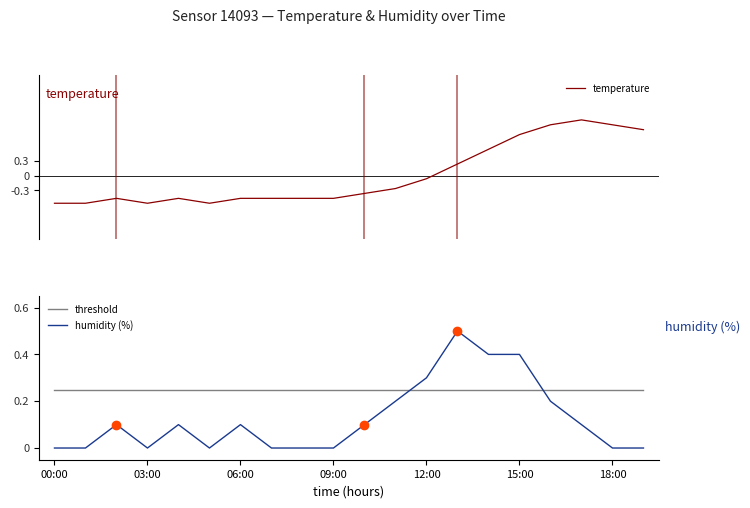

Does the chart have visible grid lines?

No